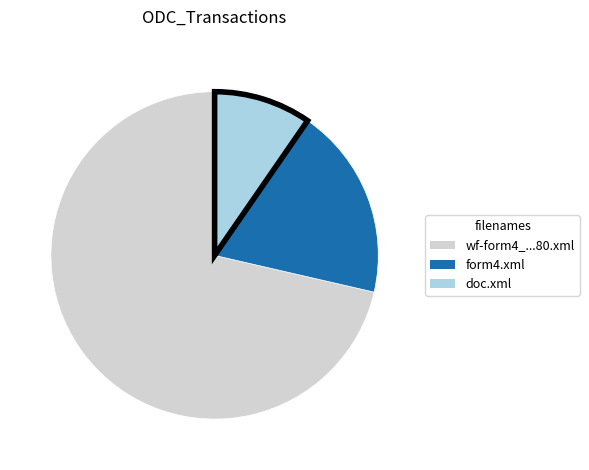

True or false: doc.xml accounts for 17% of the total.

False